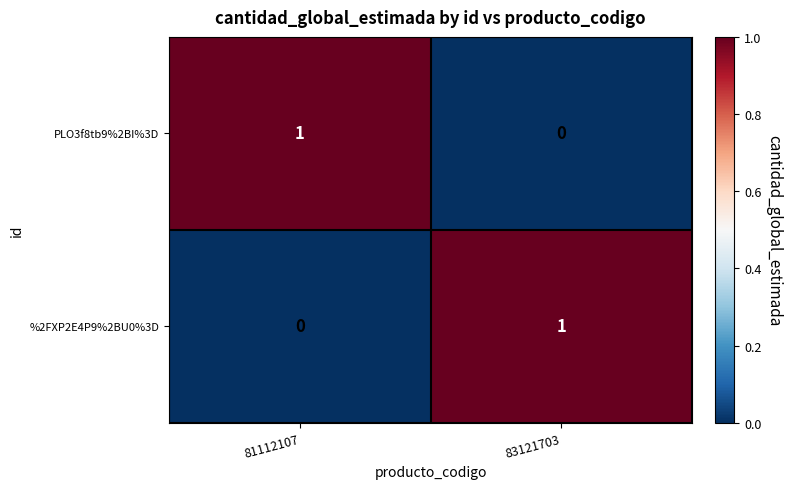

At which label does %2FXP2E4P9%2BU0%3D reach its peak?

83121703